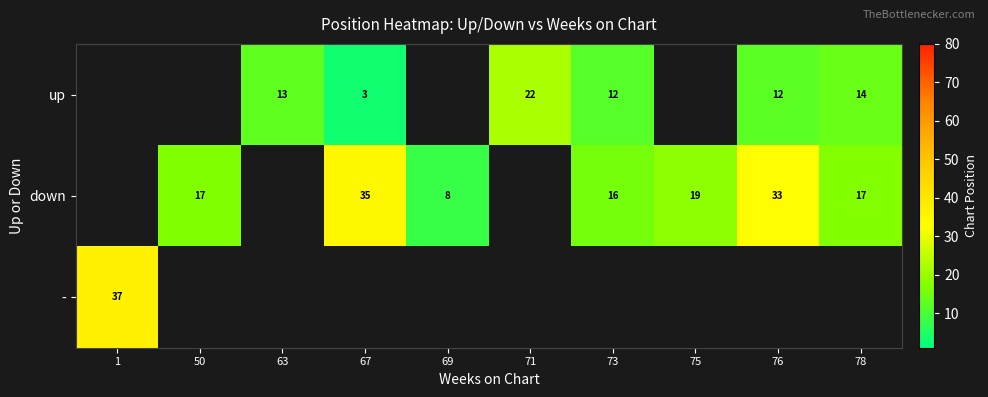

True or false: up has a value of 19 at 73.

False